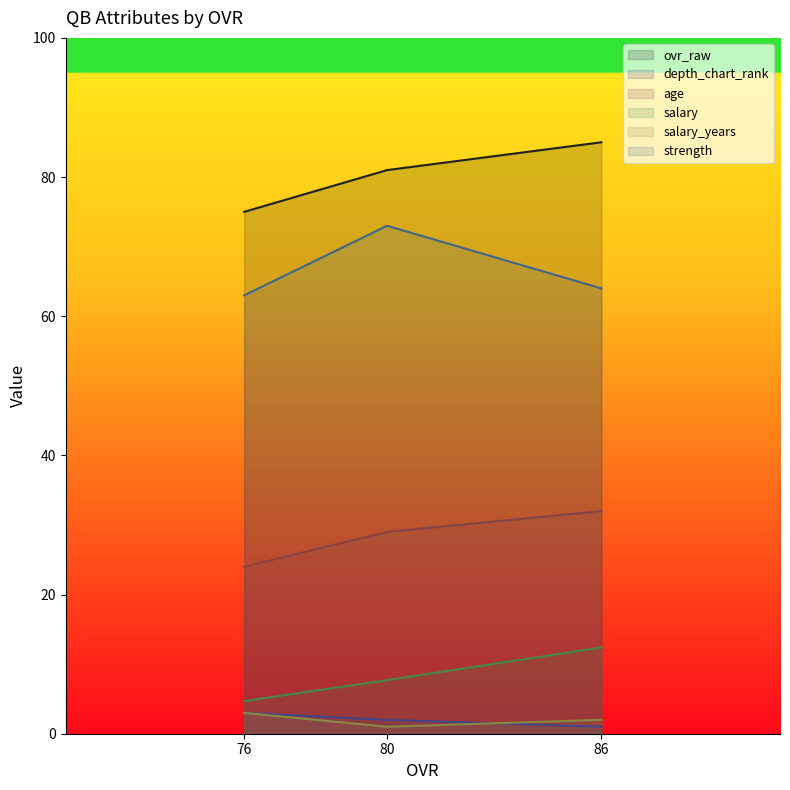

What is the difference between the highest and lowest values at 86?

84.0